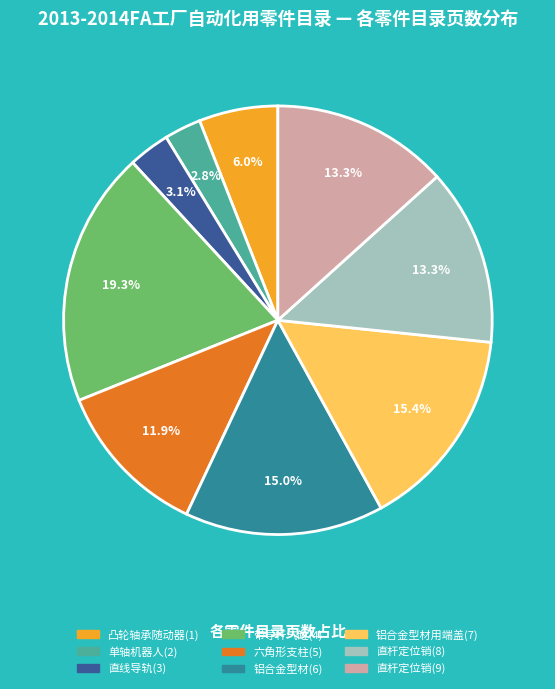

Between 直杆定位销(9) and 直线导轨(3), which is larger?

直杆定位销(9)